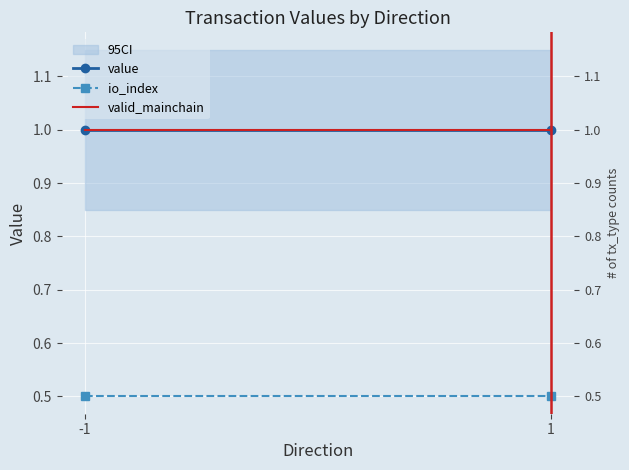

Is this an area chart (filled region under the line)?

No